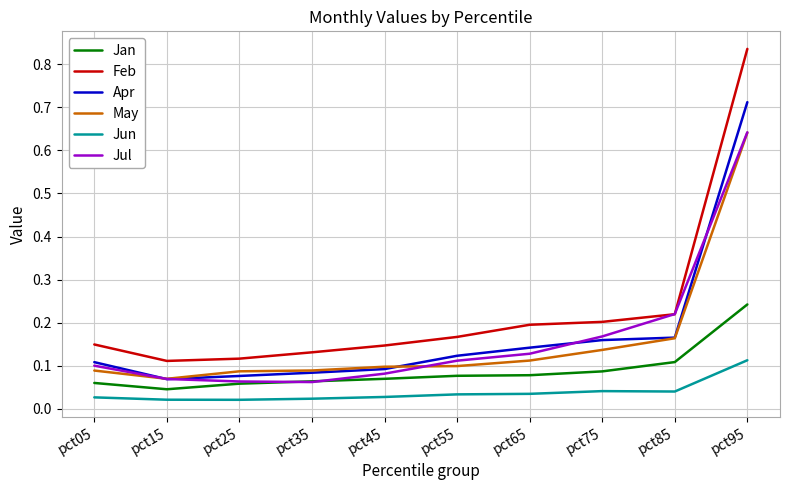

At which category is the sum across all series the highest?

pct95